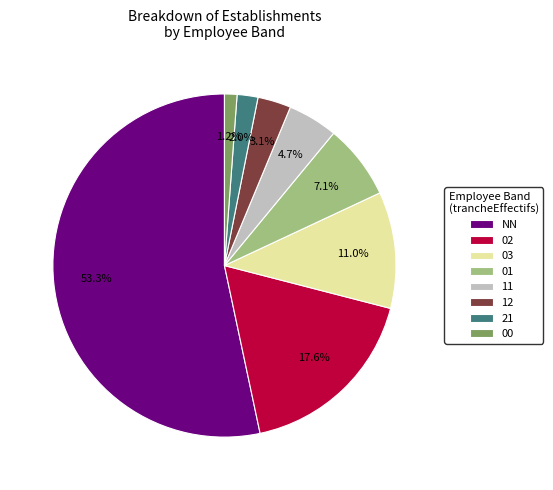

What percentage do 00 and 11 together represent?

5.9%